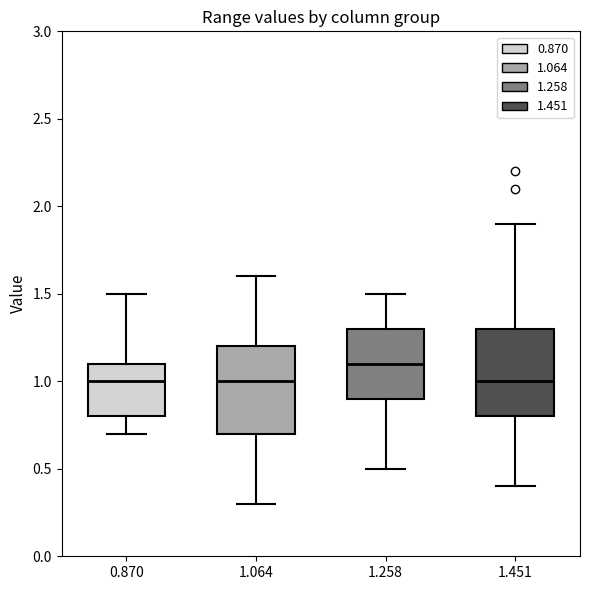

Where does the upper whisker of the box at x = 1.064 end on the y-axis? The values are not printed on the chart, so give them approximately, as read against the axis.

1.6